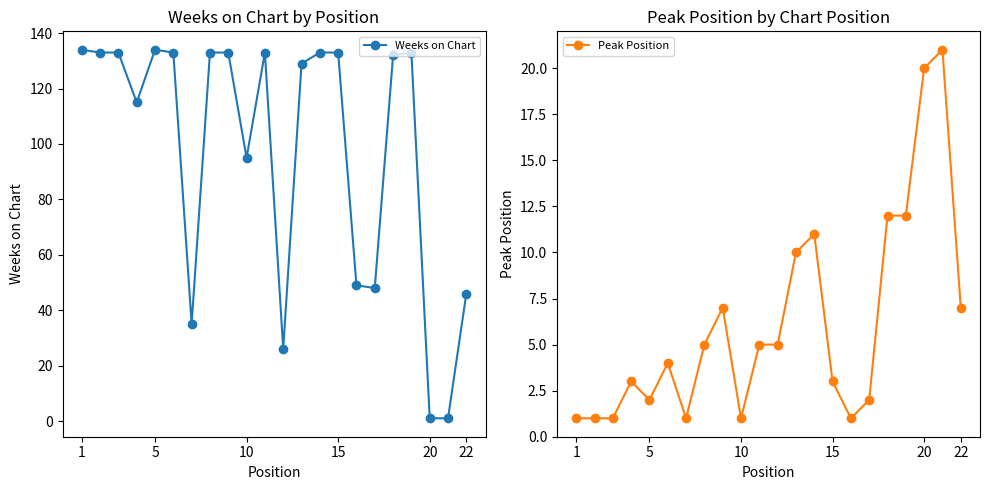

Is it true that Peak Position equals 3 at 15?

True